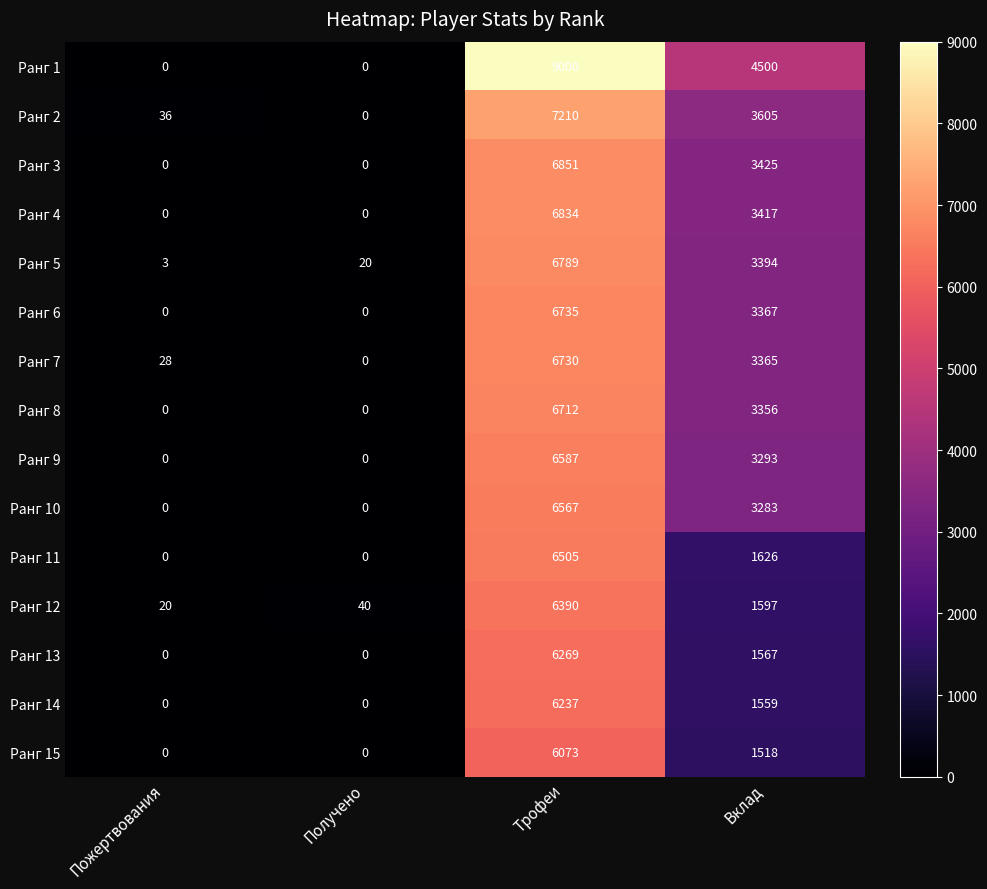

At how many categories does at least one series exceed 7470?

1